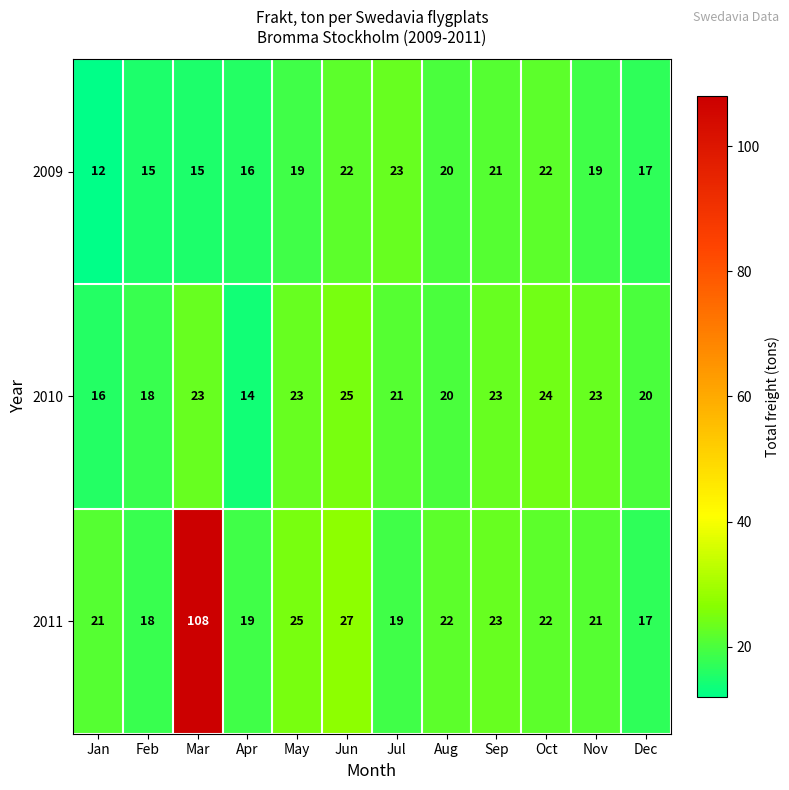

Is the value of 2009 at Dec greater than the value of 2011 at Jun?

No